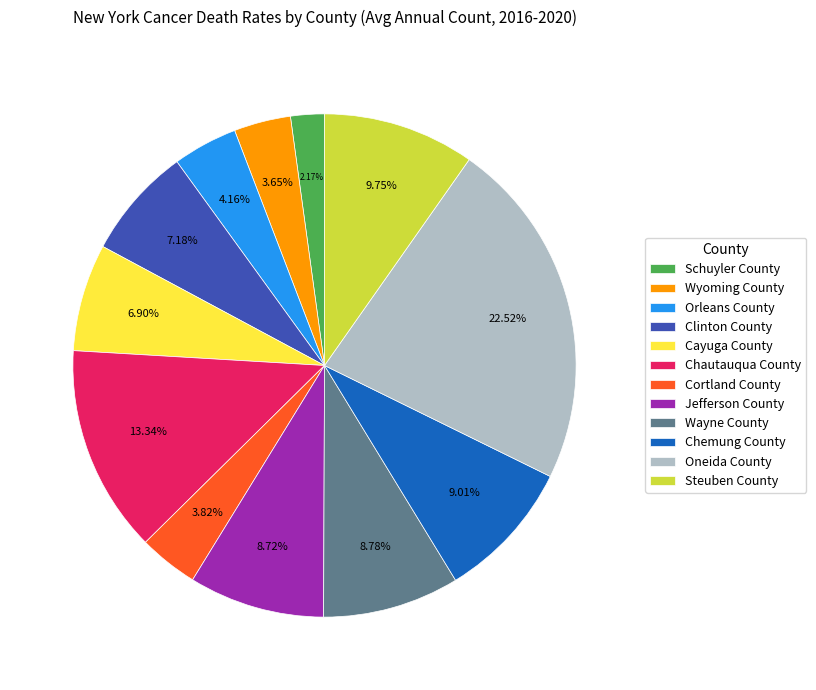

Count the number of slices in the pie.

12